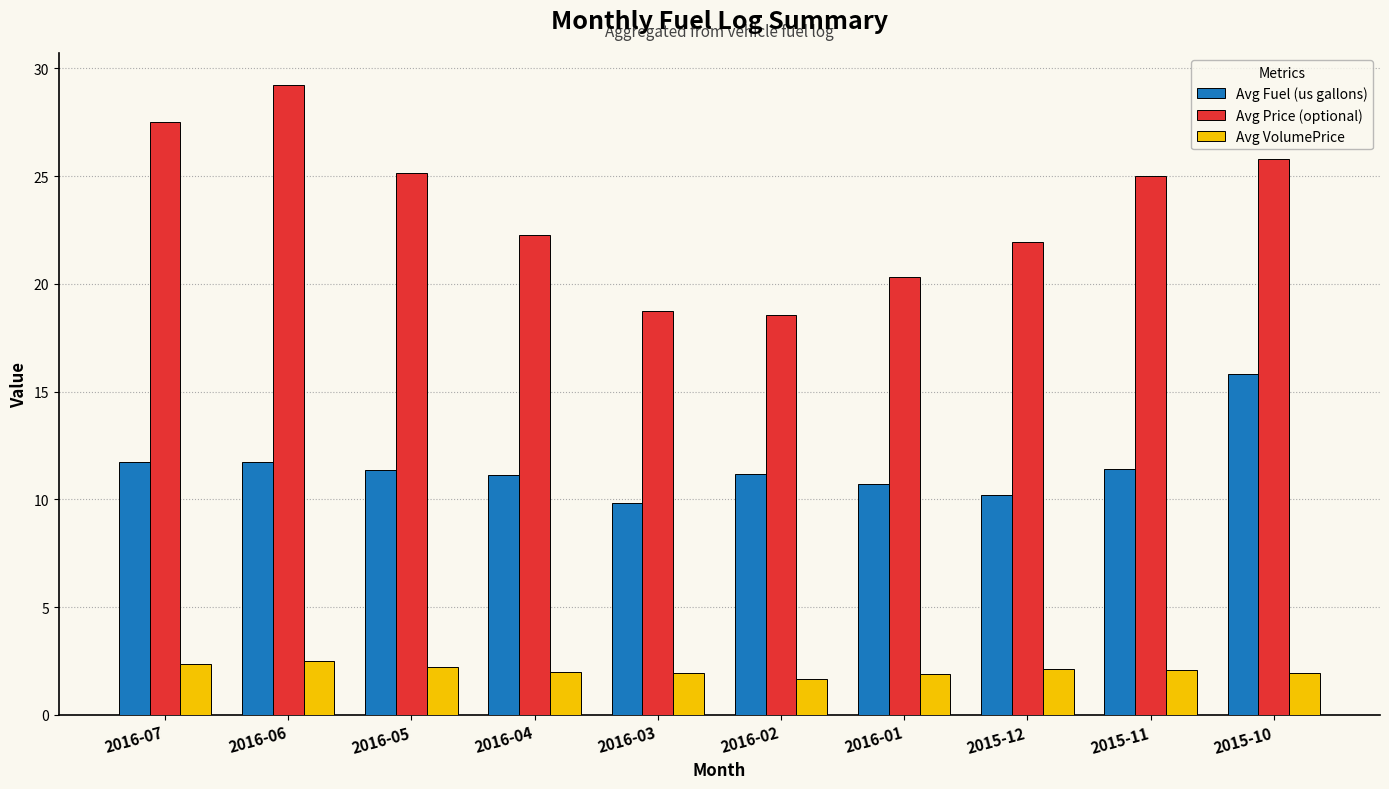

Where does the Avg Fuel (us gallons) series first go above 11?

2016-07